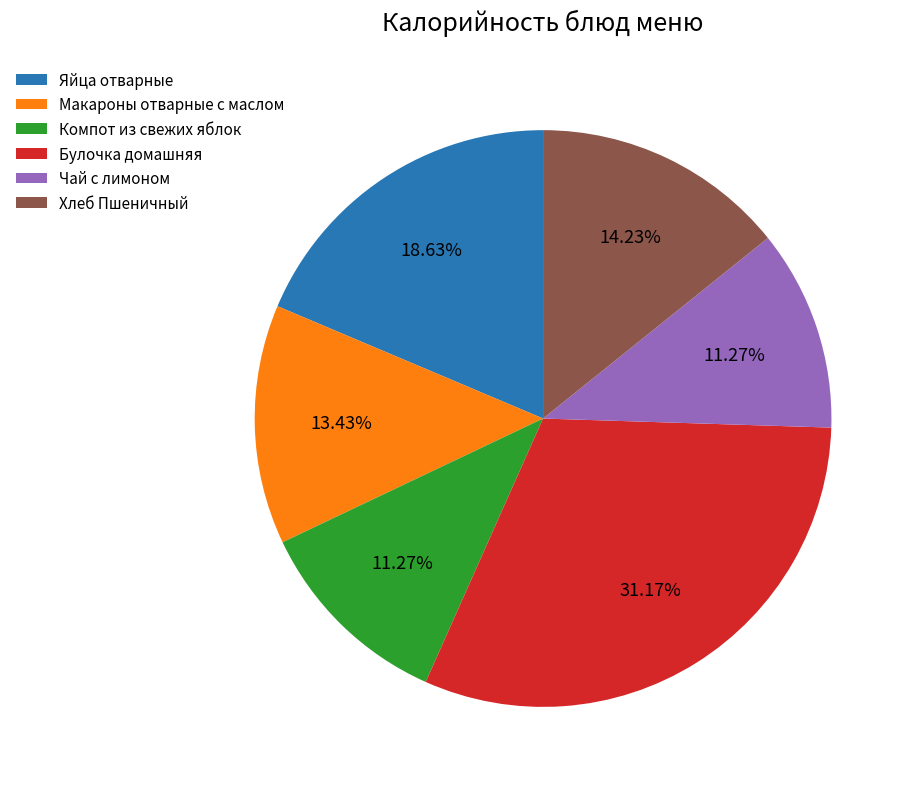

Does Яйца отварные account for over 50% of the chart?

No